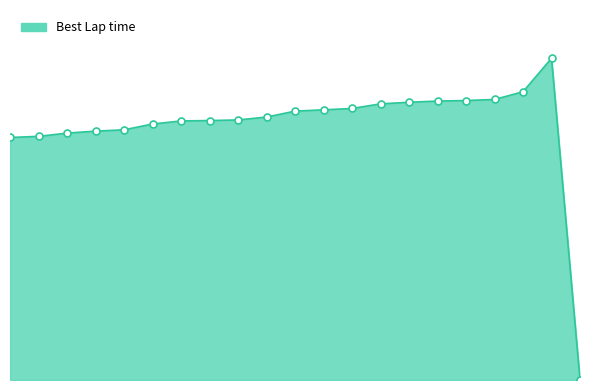

Reading right to left, what are all the values shown in this chart?

0.0	176.0	157.6	153.4	152.8	152.6	151.9	151.0	148.5	147.8	147.0	143.8	142.2	141.9	141.7	140.0	136.8	136.1	135.0	133.3	132.6